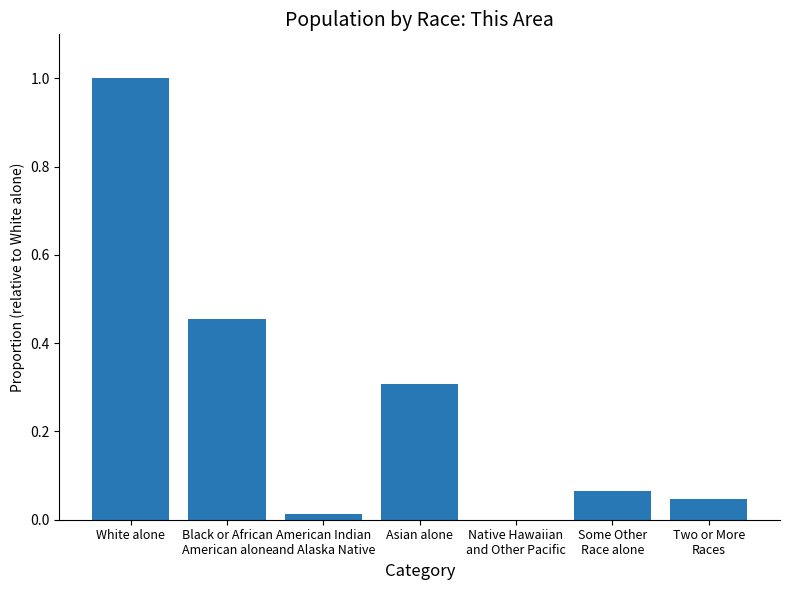

What is the greatest value displayed?

1.0